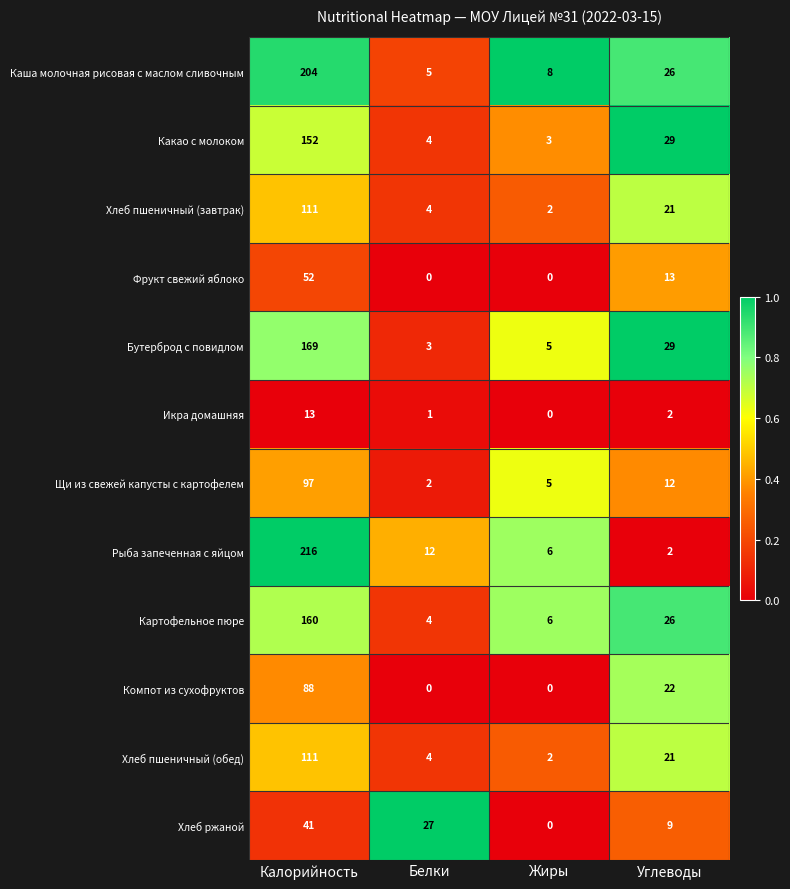

What is the sum of all Какао с молоком values?

188